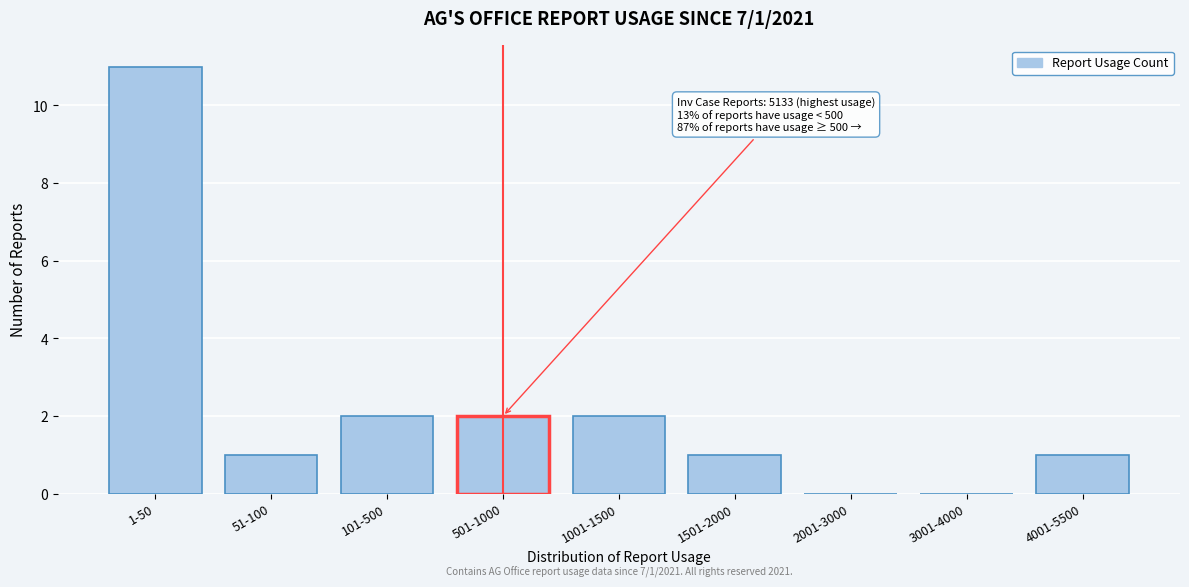

Reading right to left, list all the values displayed in this chart.

4001-5500=1	3001-4000=0	2001-3000=0	1501-2000=1	1001-1500=2	501-1000=2	101-500=2	51-100=1	1-50=11